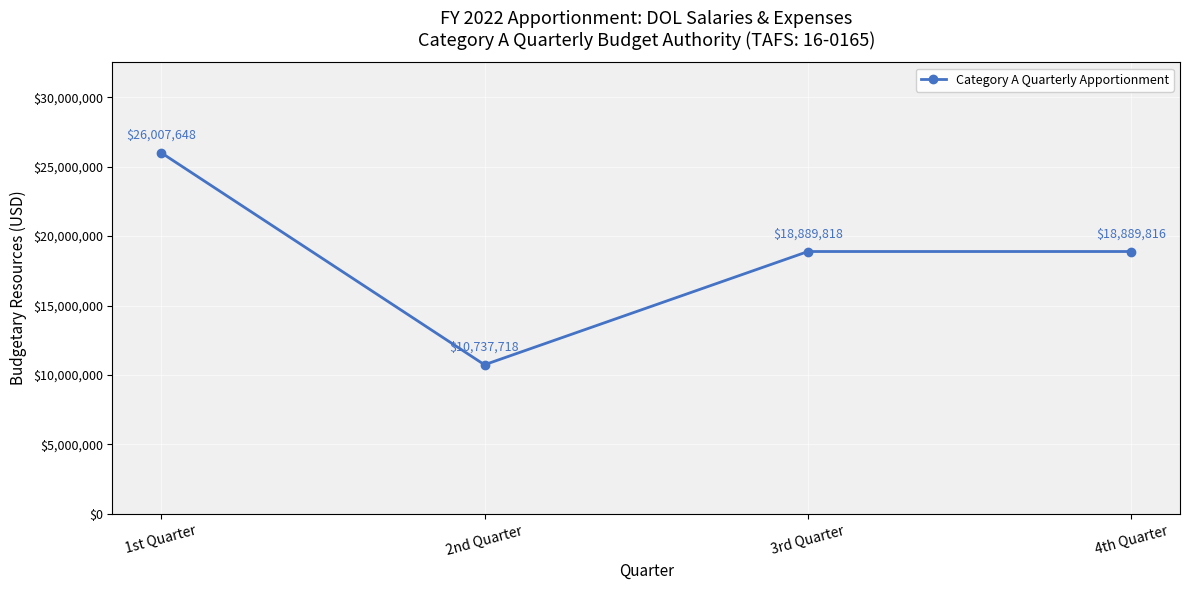

List the labels in order of value, smallest first.

2nd Quarter, 4th Quarter, 3rd Quarter, 1st Quarter